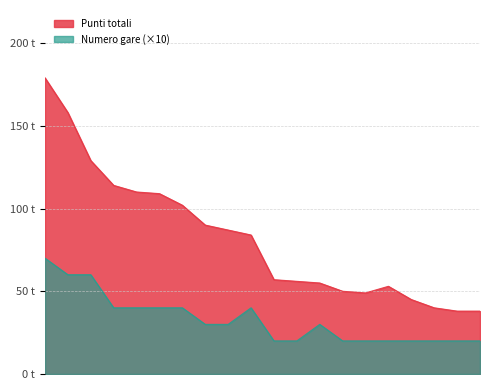

How many categories are shown in the chart?

20